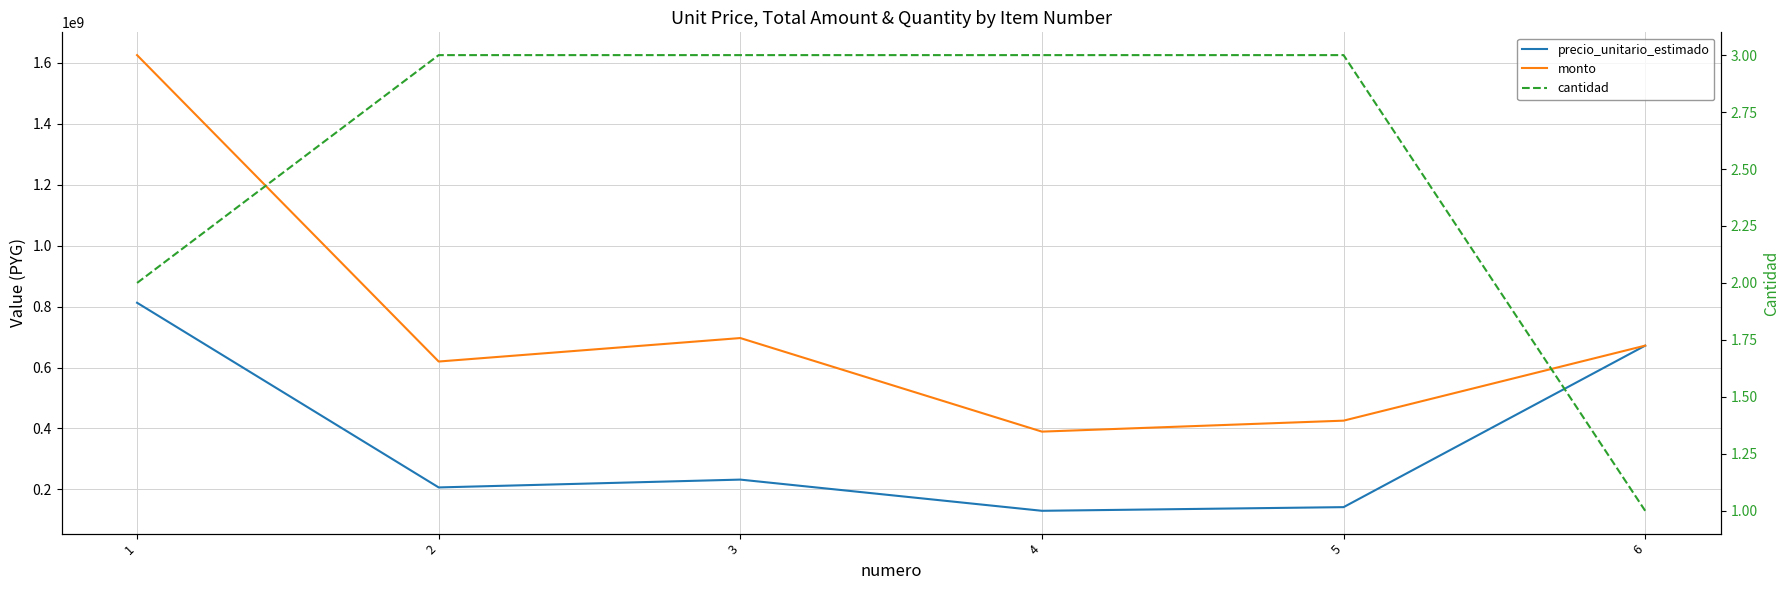

The monto series shows 955153704 at 2. True or false?

False